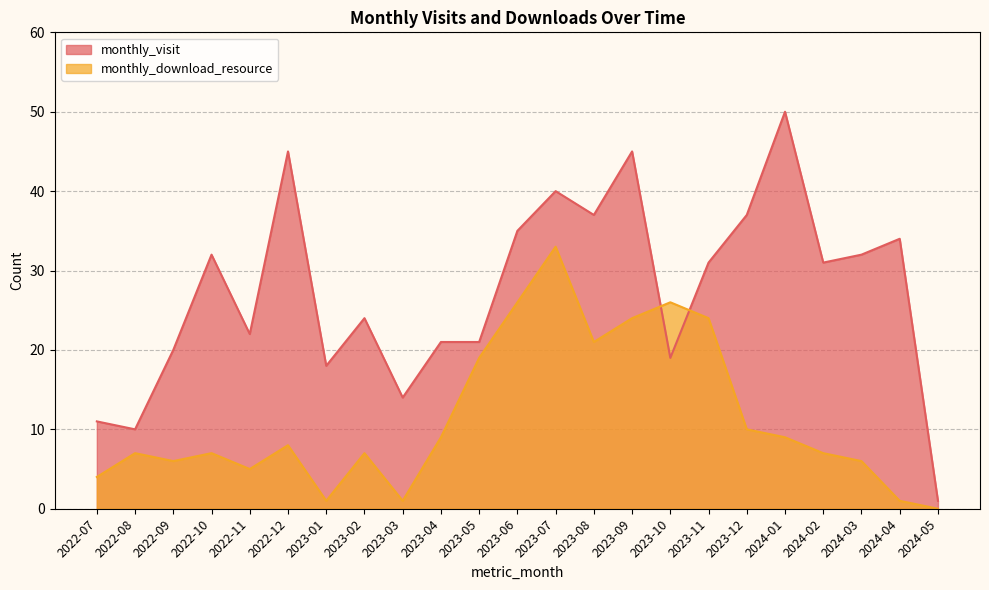

Which has a higher value, 2023-06 or 2023-11?

2023-06